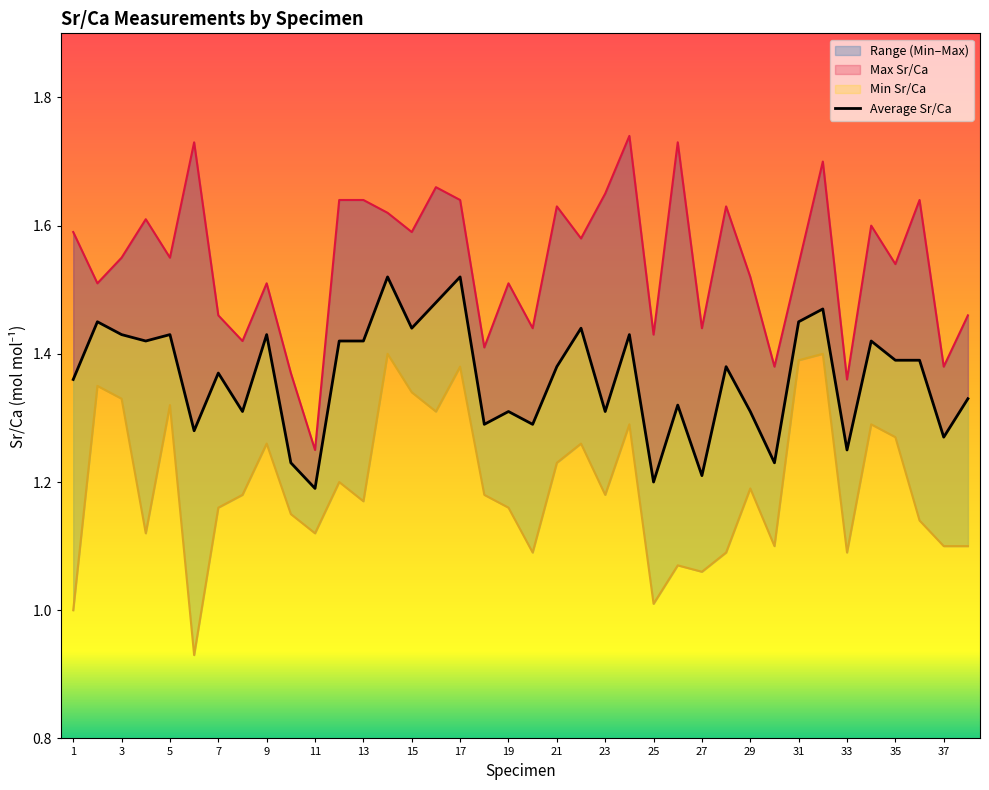

Count the Max Sr/Ca values in the range 1 to 2.

38